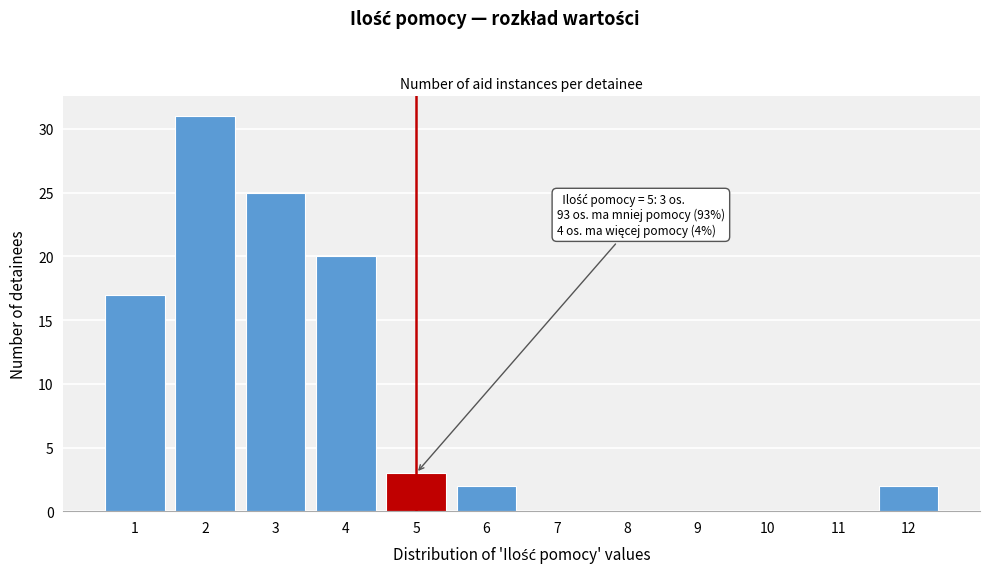

Over which range of the x-axis is the bar tallest?

1.5 to 2.5